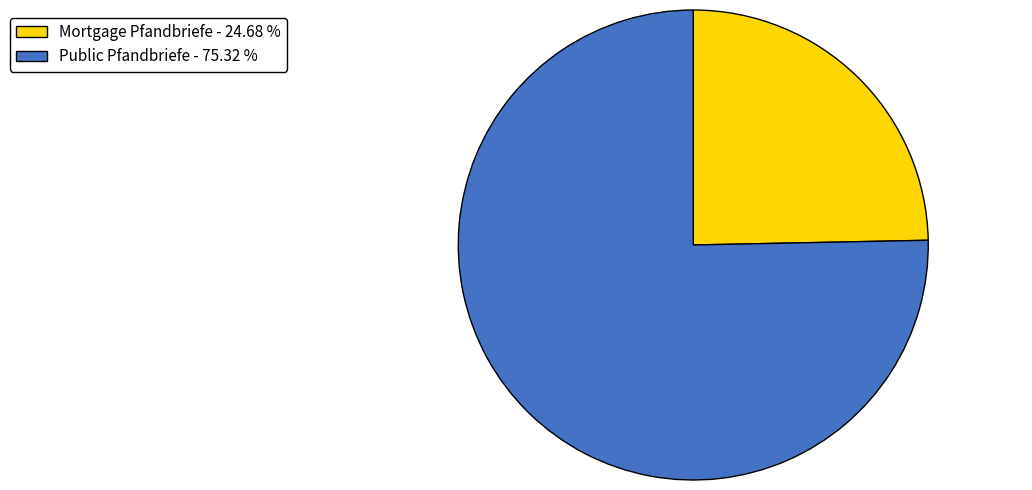

Which category has the biggest portion of the pie?

Public Pfandbriefe